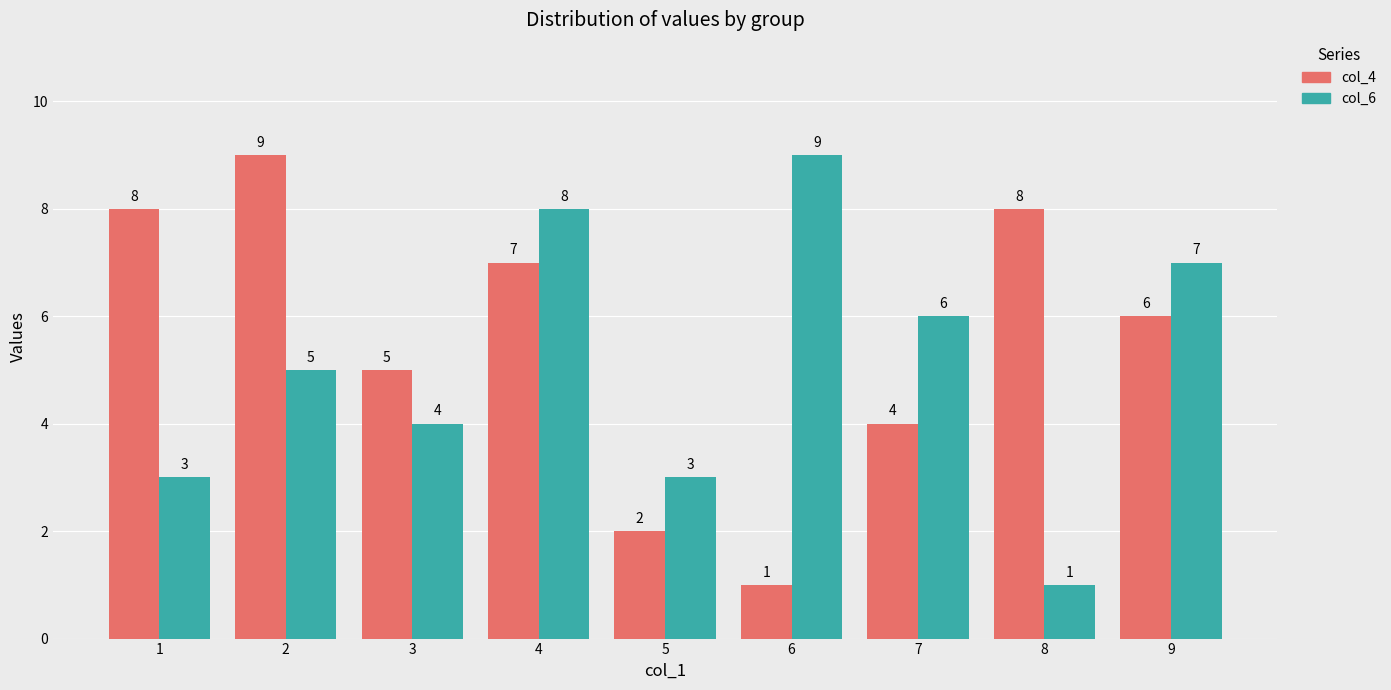

At which category is the sum across all series the highest?

4